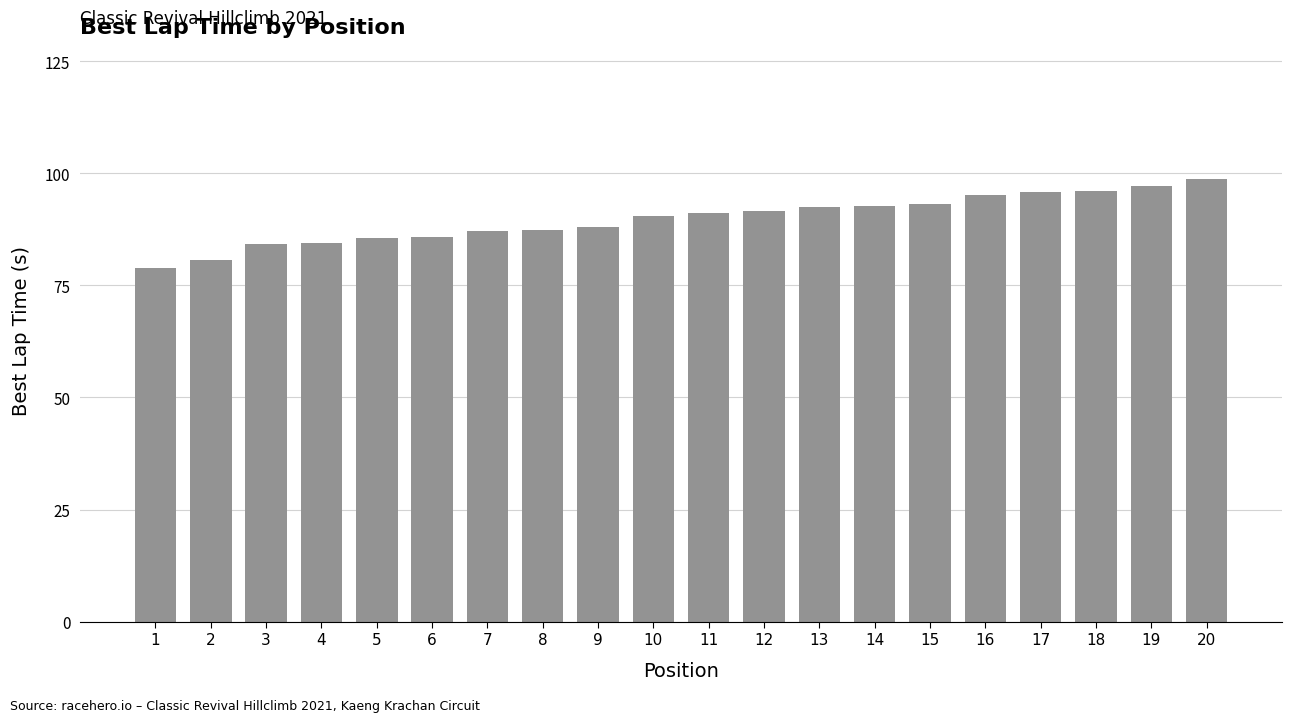

The chart shows a value of 19.7 at 7. True or false?

False